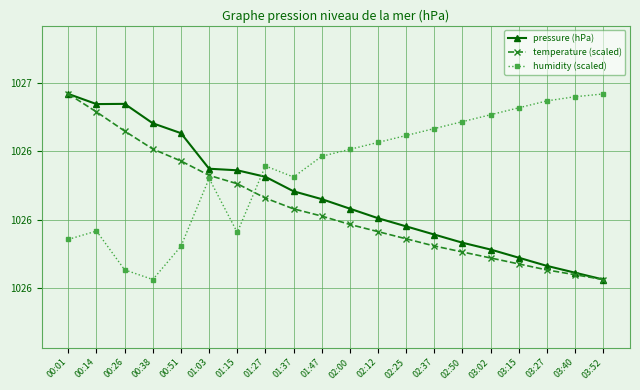

What is the label of the 12th point from the left?

02:12